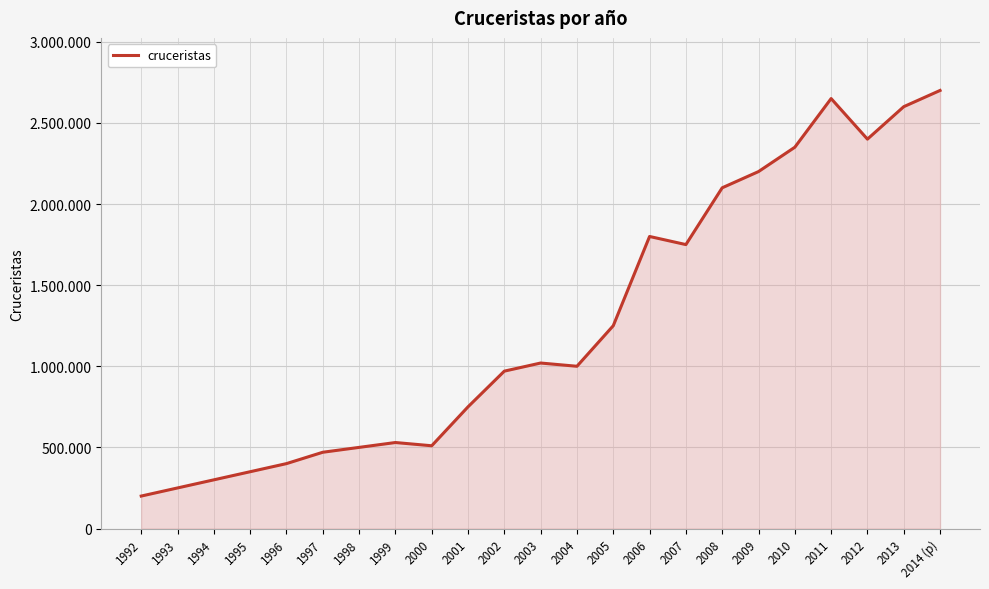

Does the chart have visible grid lines?

Yes